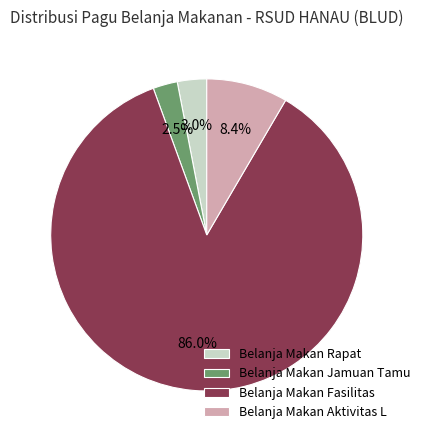

Rank the categories by value from lowest to highest.

Belanja Makan Jamuan Tamu, Belanja Makan Rapat, Belanja Makan Aktivitas L, Belanja Makan Fasilitas